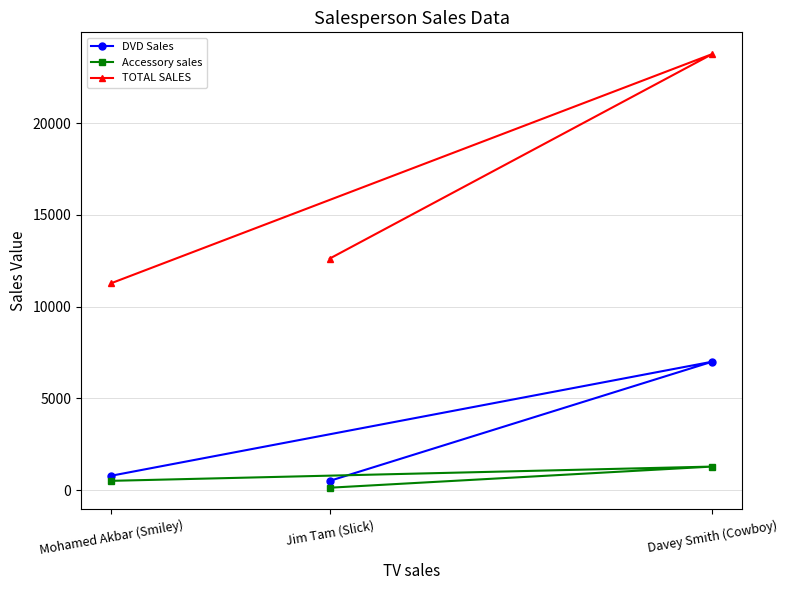

What is the difference between the DVD Sales values at Mohamed Akbar (Smiley) and Davey Smith (Cowboy)?

6223.0